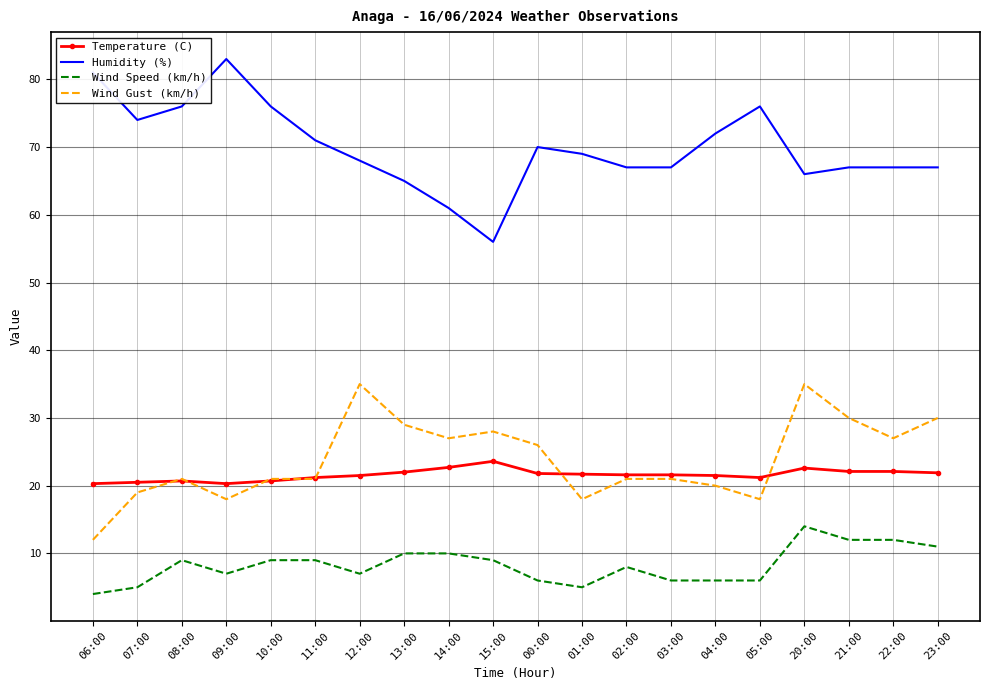

Which series has the largest total across all categories?

Humidity (%)